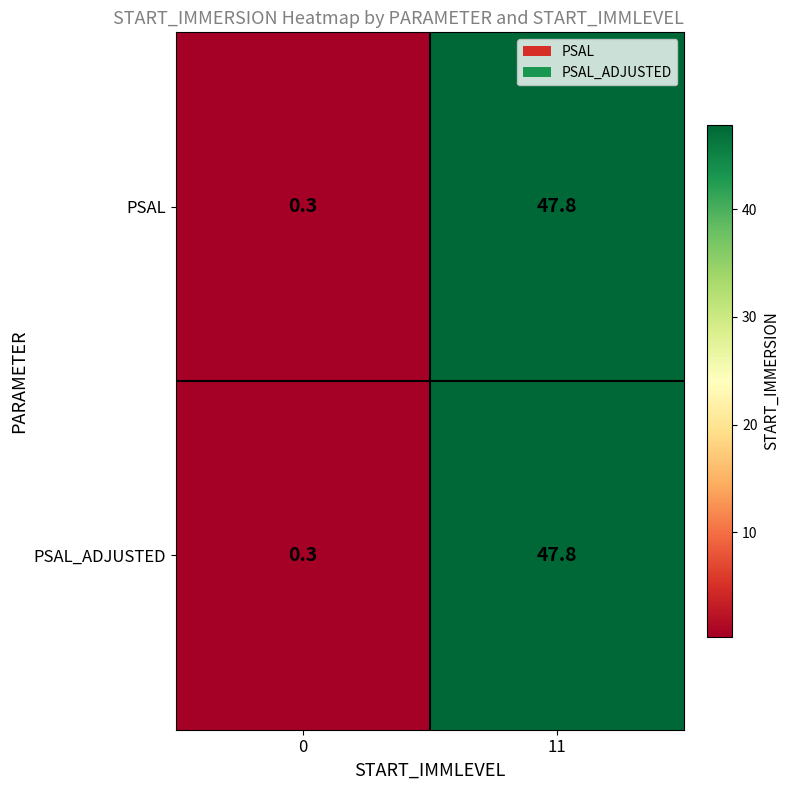

The PSAL series shows 0.5 at 0. True or false?

False